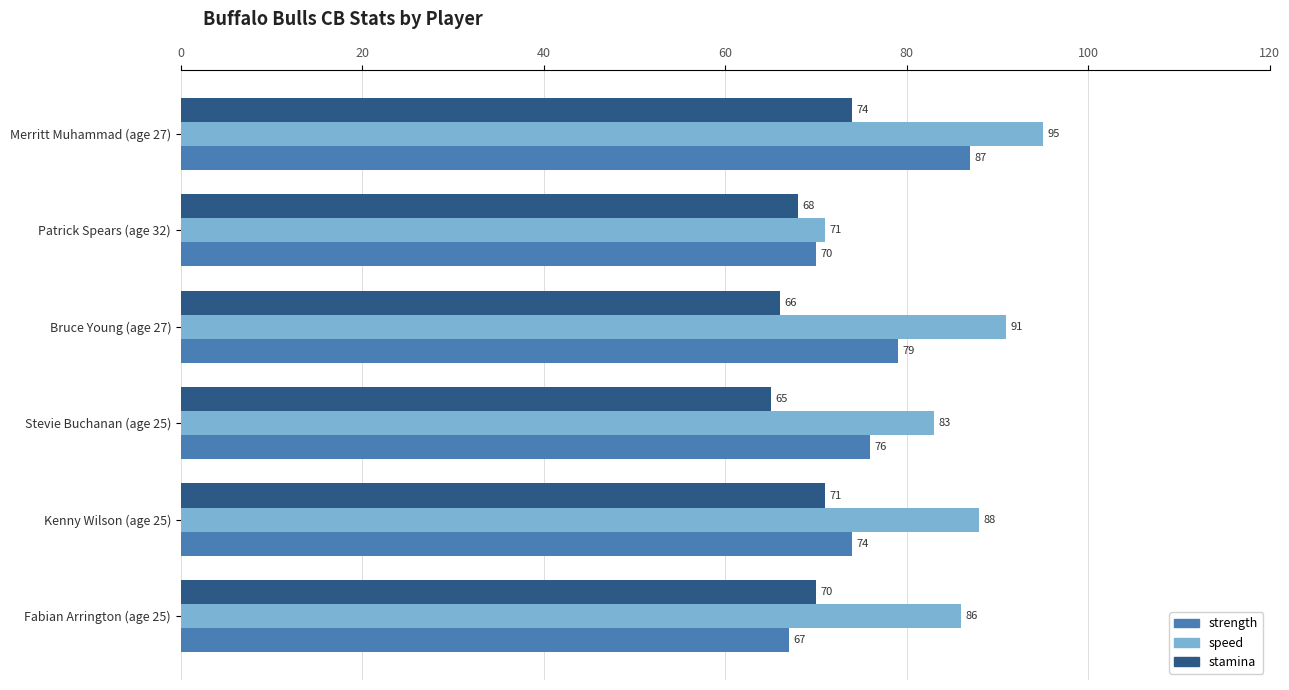

Which series has the largest total across all categories?

speed